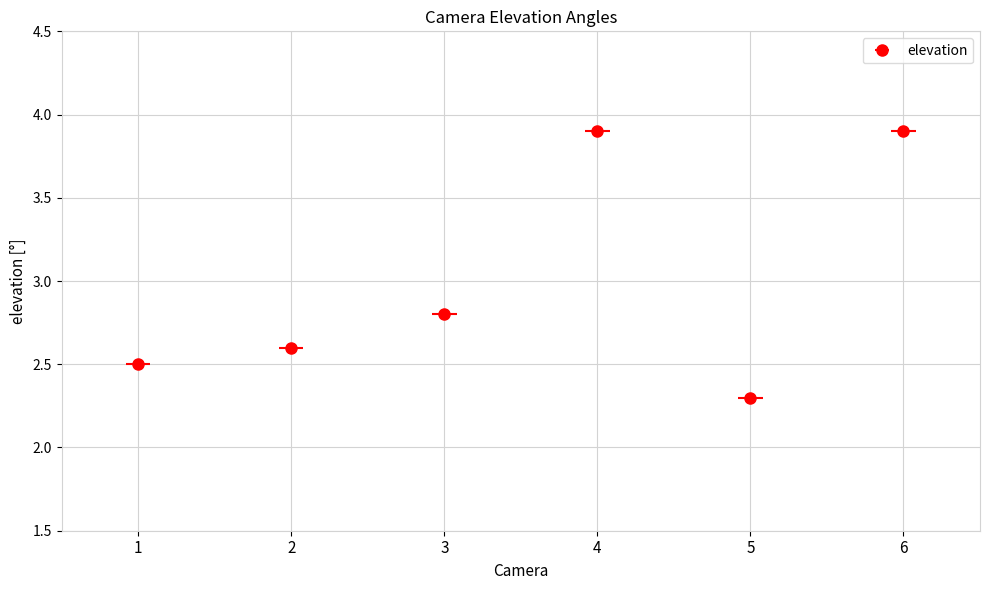

List the labels in order of value, largest first.

4, 6, 3, 2, 1, 5